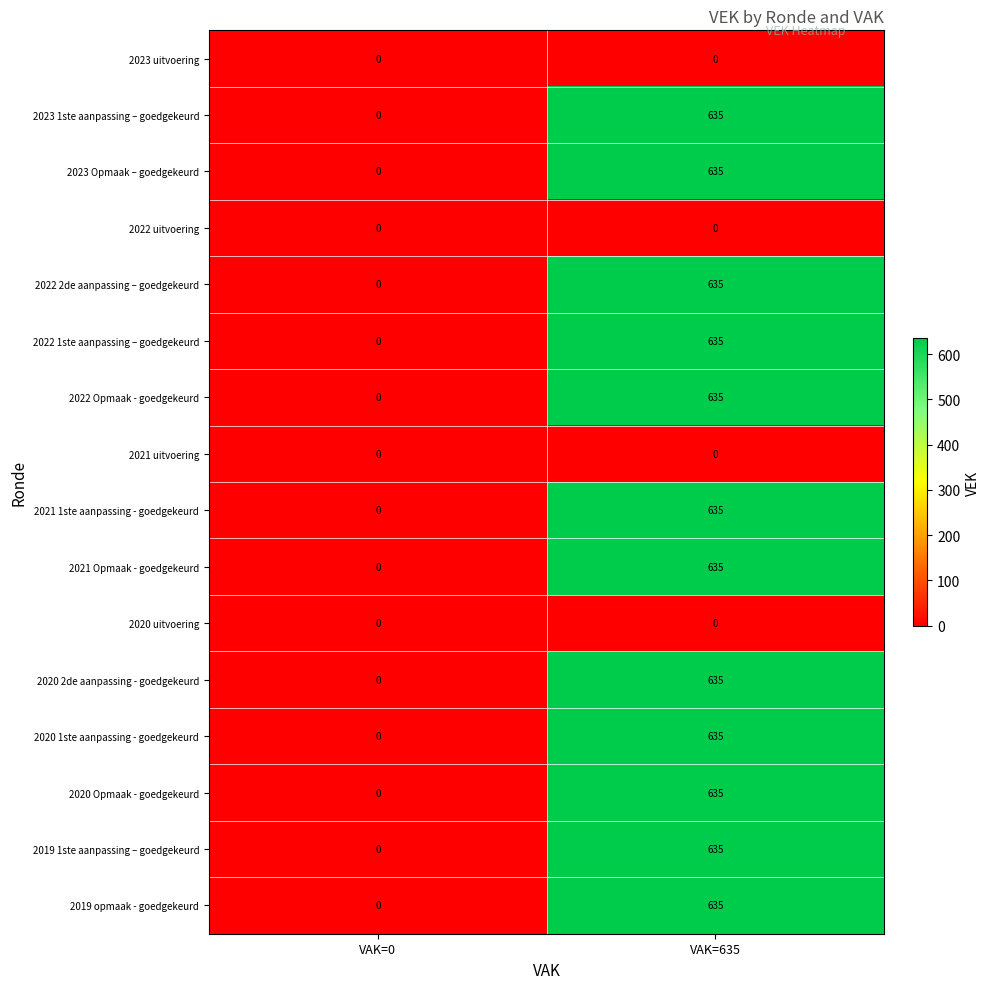

At which label is 2023 1ste aanpassing – goedgekeurd closest to 317?

VAK=0